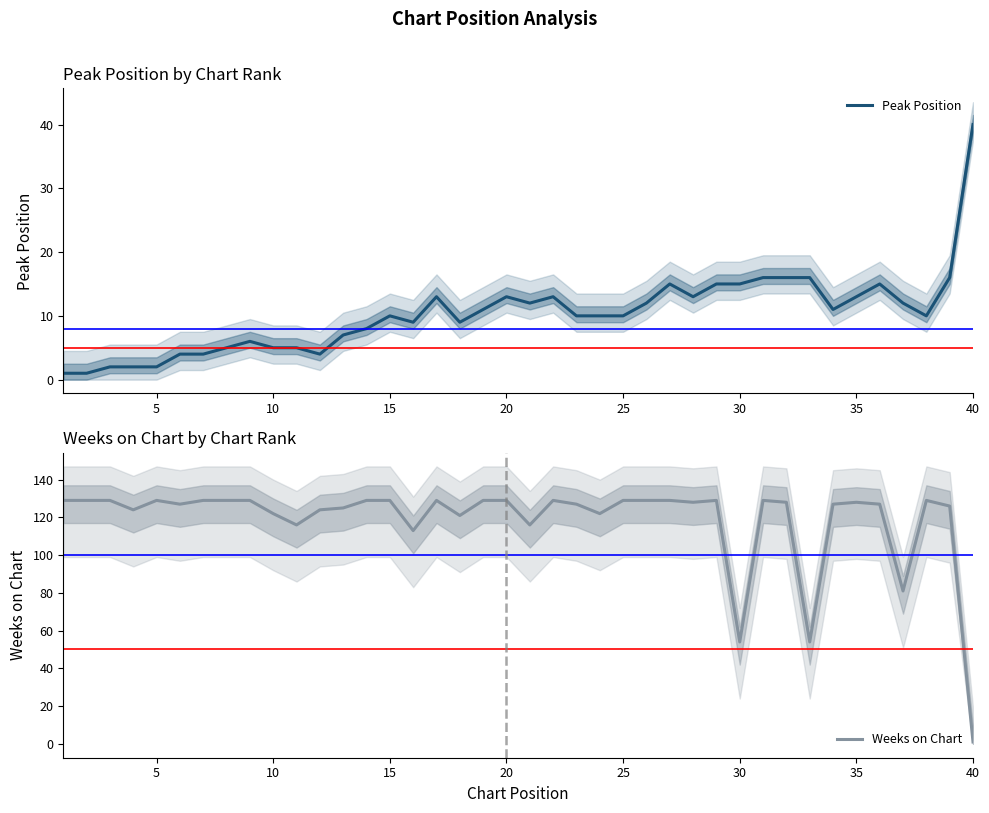

Which category has the highest value in the Peak Position series?

40